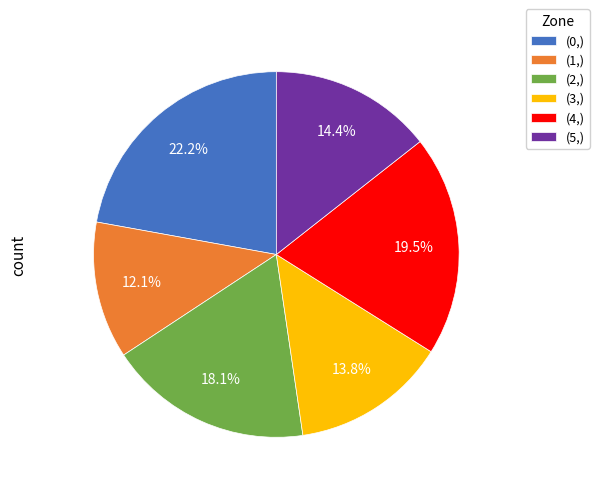

Does any single category account for the majority?

No